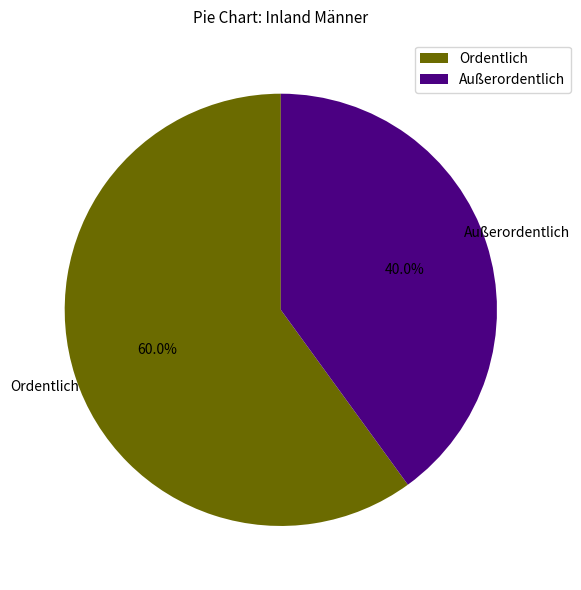

Combined, do Ordentlich and Außerordentlich account for over 50%?

Yes